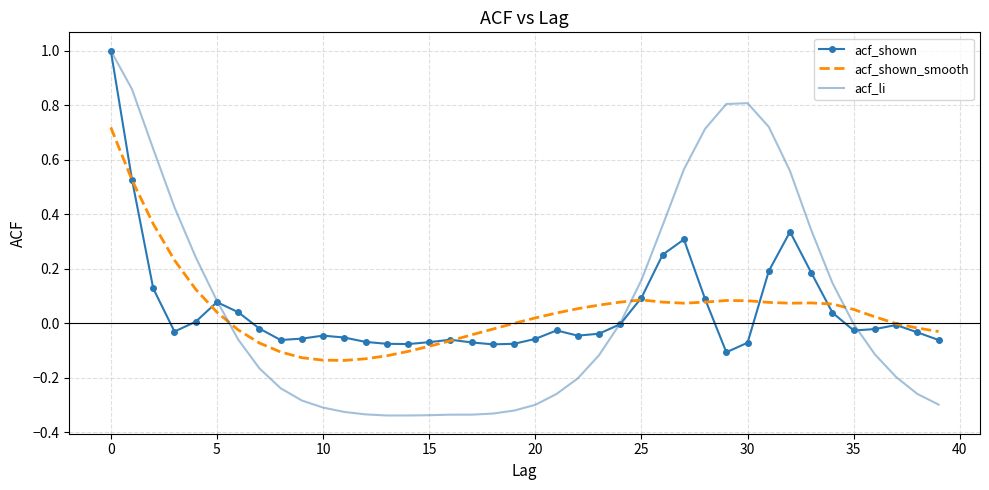

Which series has the largest range (max minus min)?

acf_li